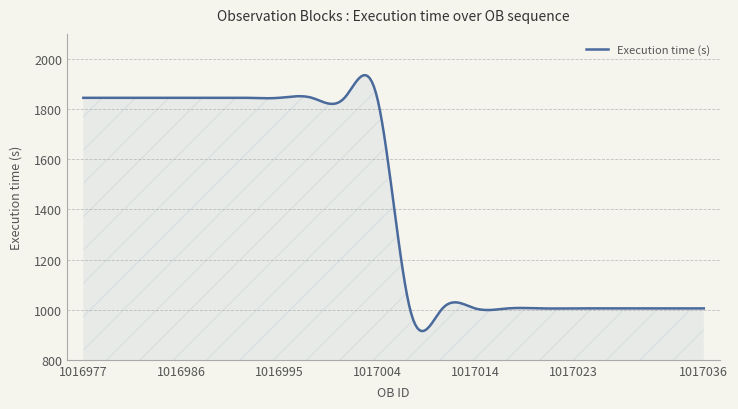

What is the minimum value shown in the chart?

914.7